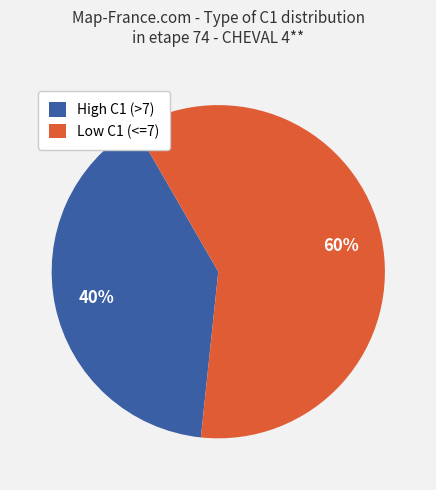

To the nearest percent, what portion does High C1 (>7) represent?

40%